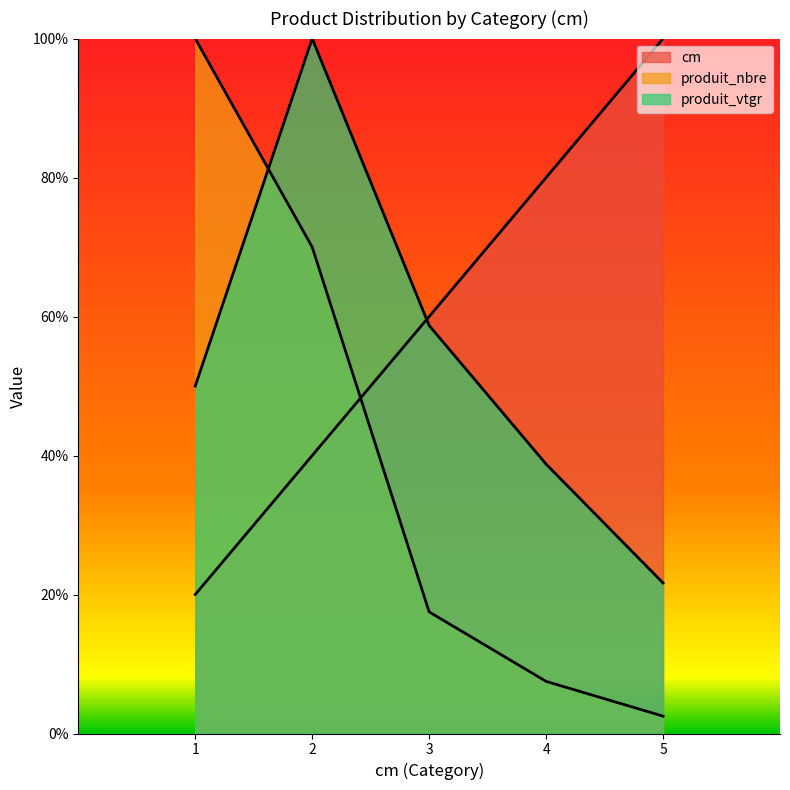

Which series has the largest range (max minus min)?

produit_nbre